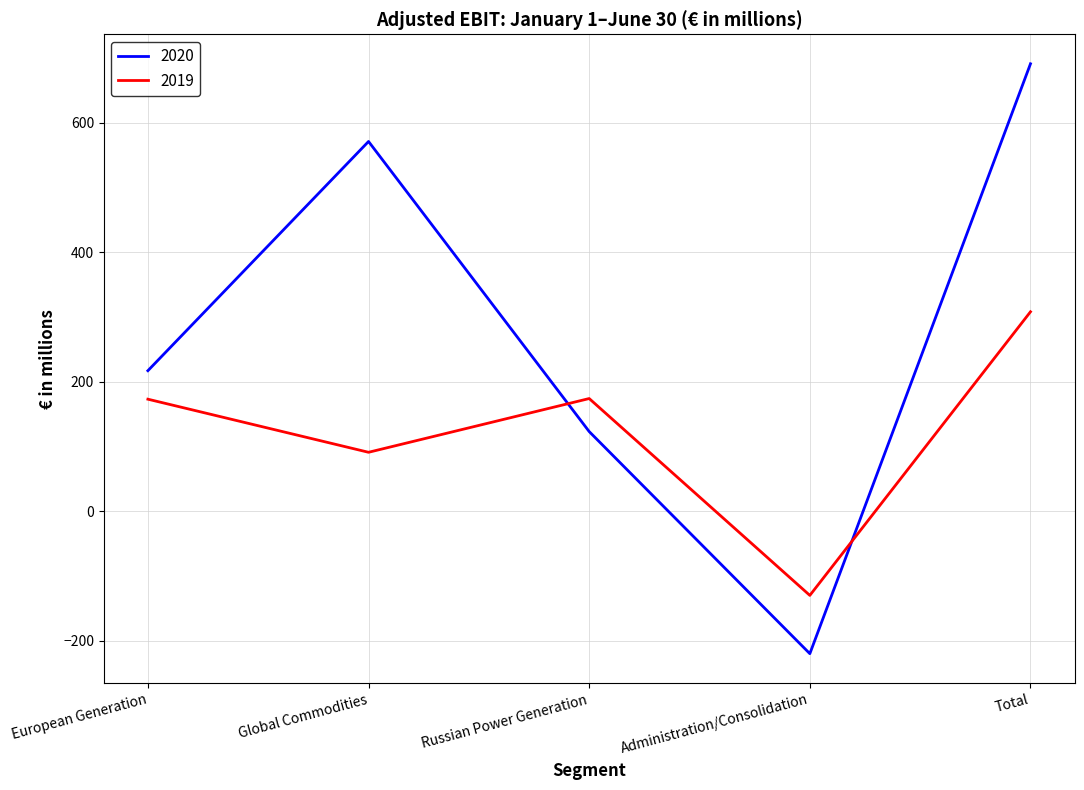

At which label is 2019 closest to 89?

Global Commodities